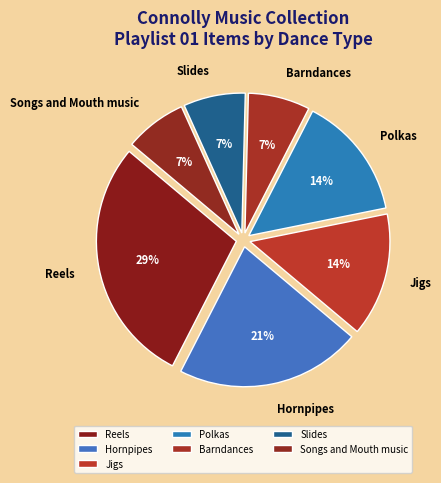

Which category has the biggest portion of the pie?

Reels